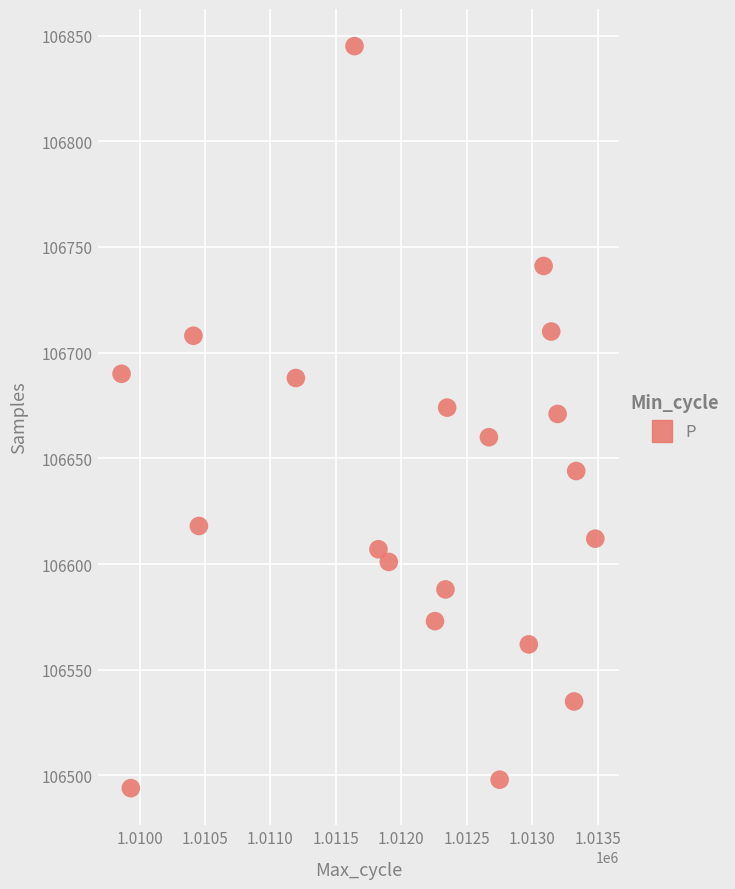

What is the range of Y values (max minus min)?

351